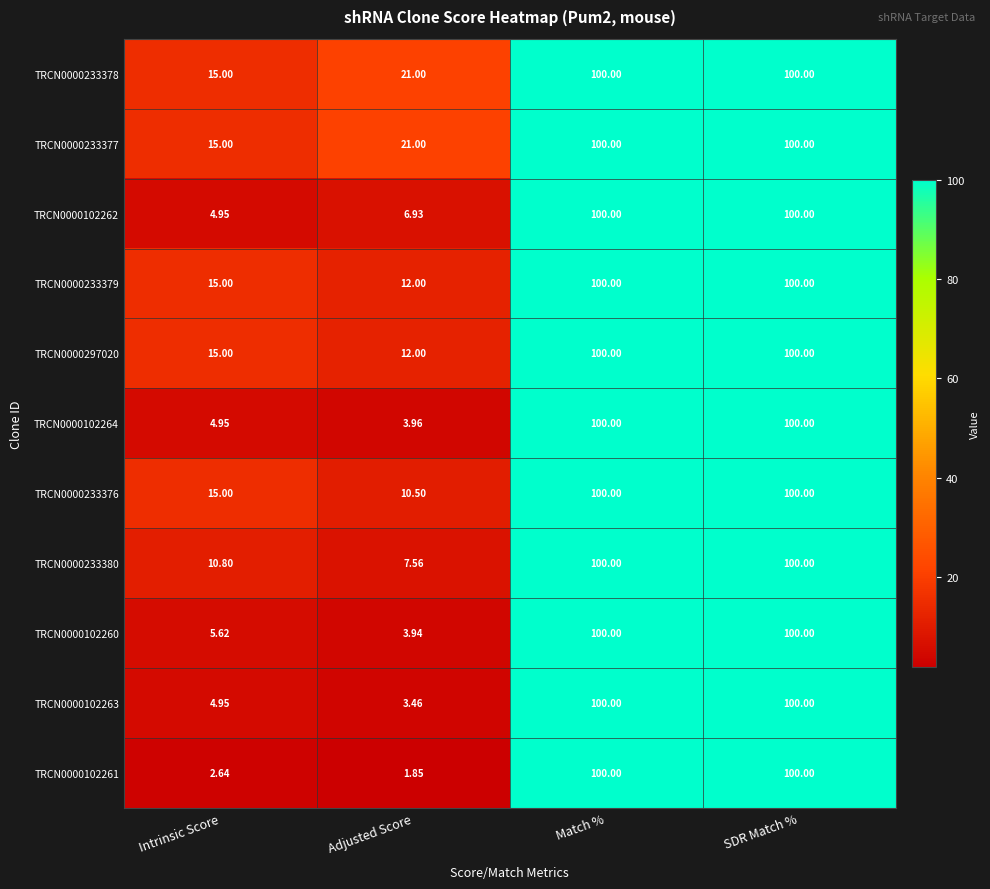

At which category does the chart reach its minimum across all series?

Adjusted Score